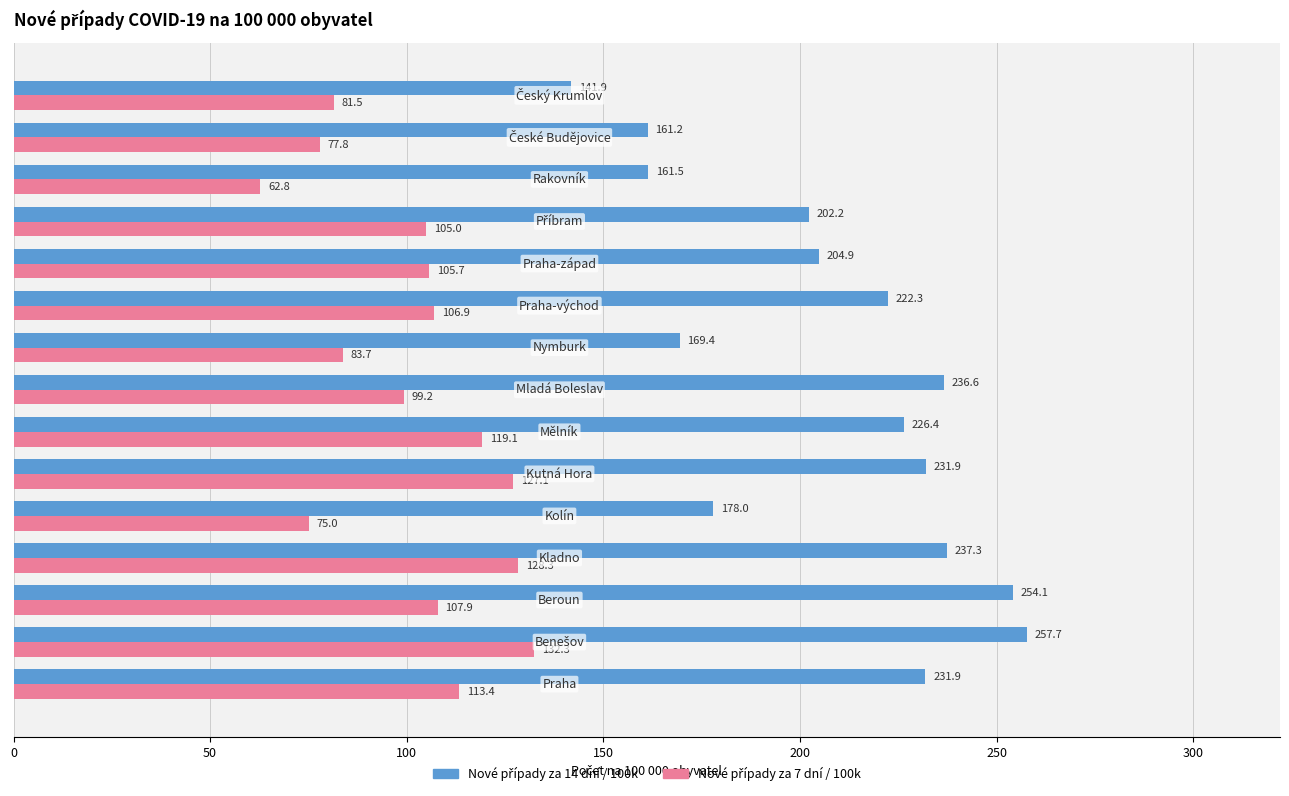

How many groups of bars are there?

15